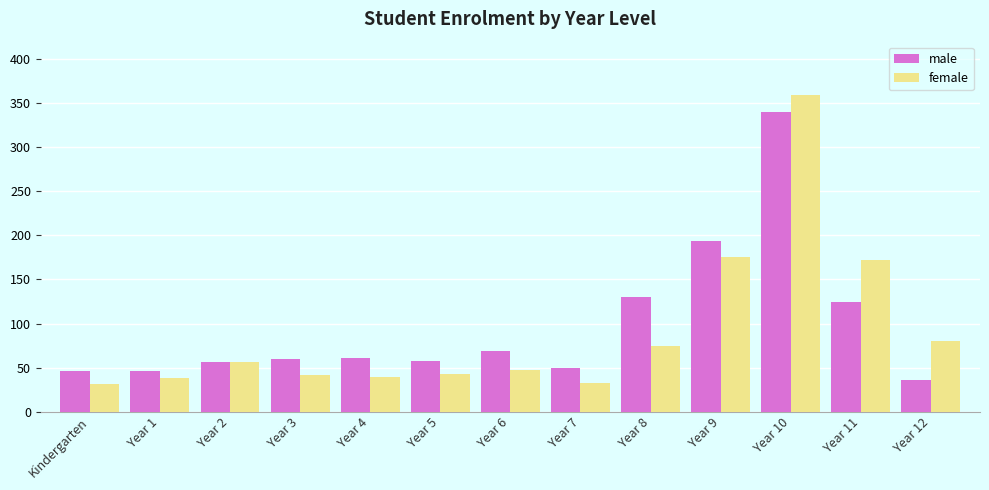

How many data points does each series have?

13